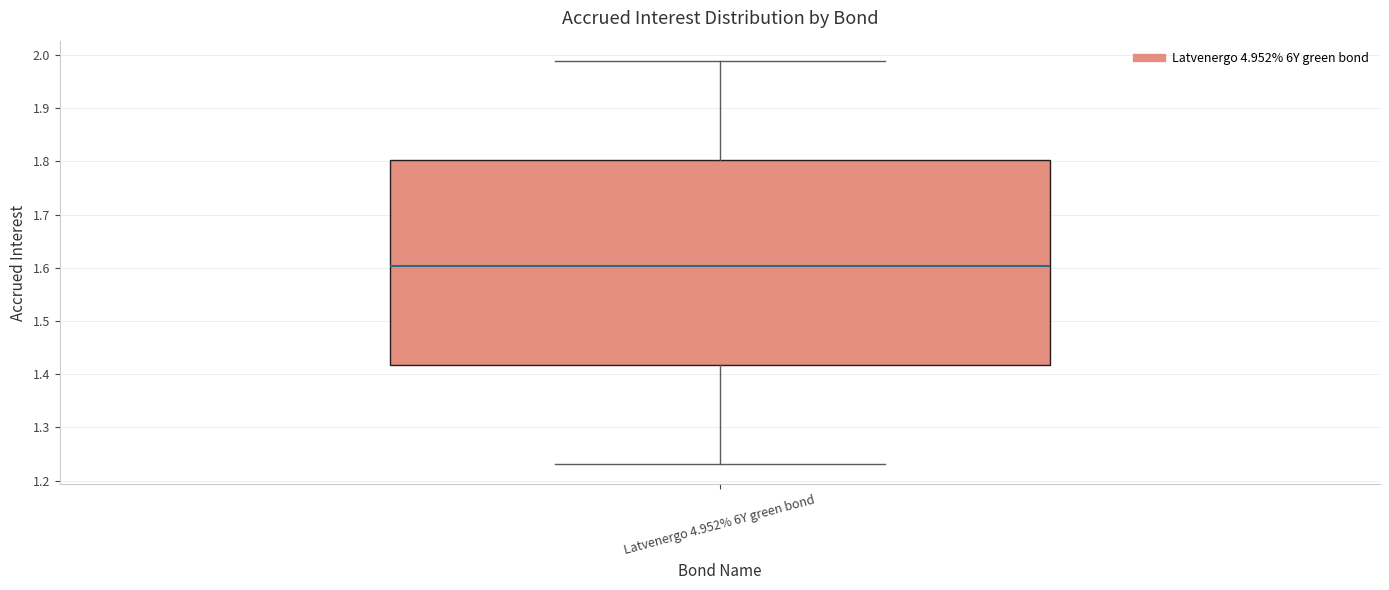

Transcribe this box plot: give where the median line is, the range the box spans, and where the two whiskers end, as read against the y-axis. The values are not printed on the chart, so give them approximately, as read against the axis.

median 1.60, box 1.42 to 1.80, whiskers 1.23 to 1.99